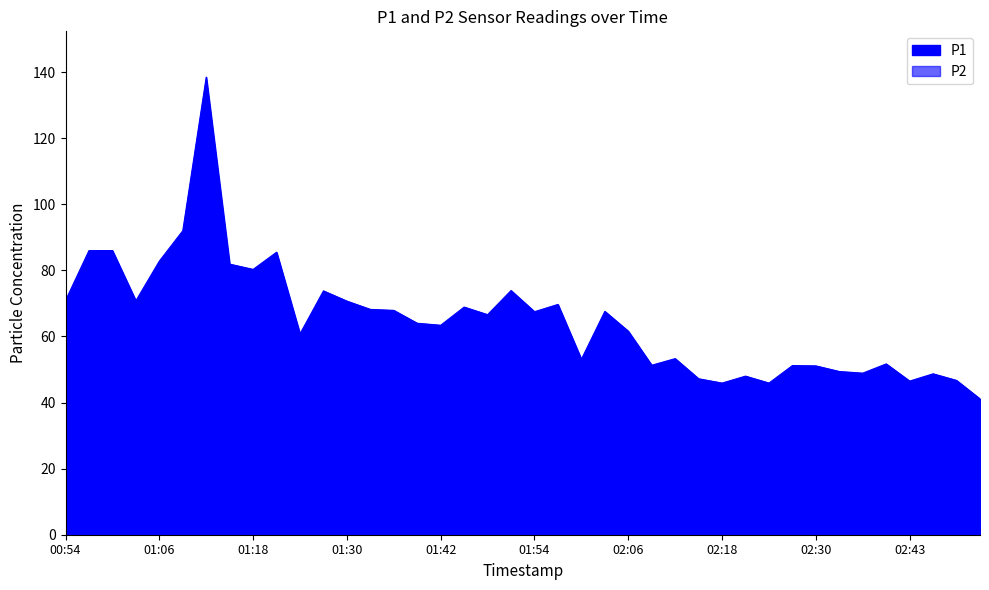

List the series in order of their peak value, lowest first.

P2, P1